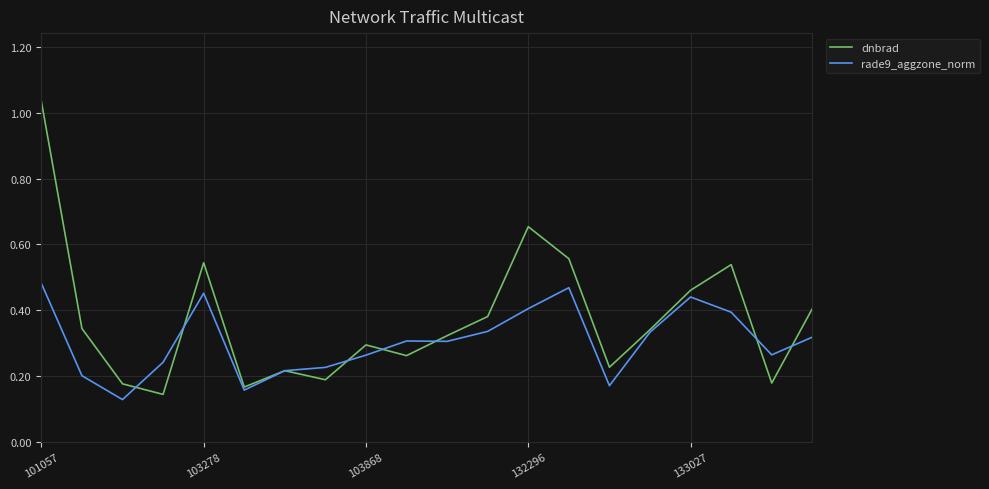

Rank the series by their maximum value, from lowest to highest.

rade9_aggzone_norm, dnbrad